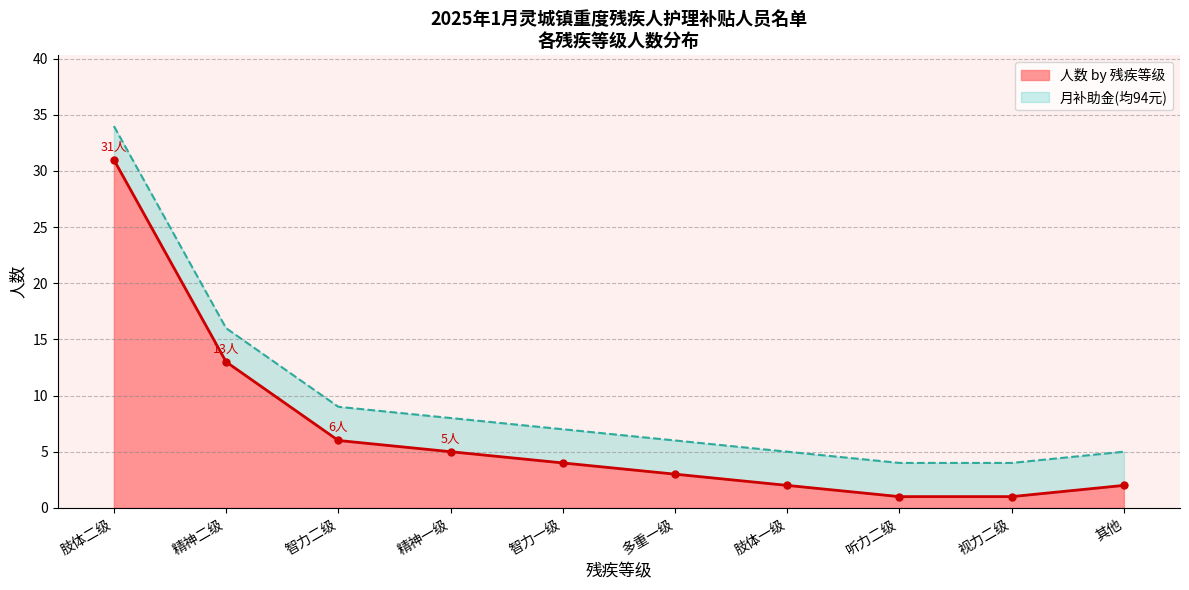

What is the highest value of the 人数 by 残疾等级 series?

31